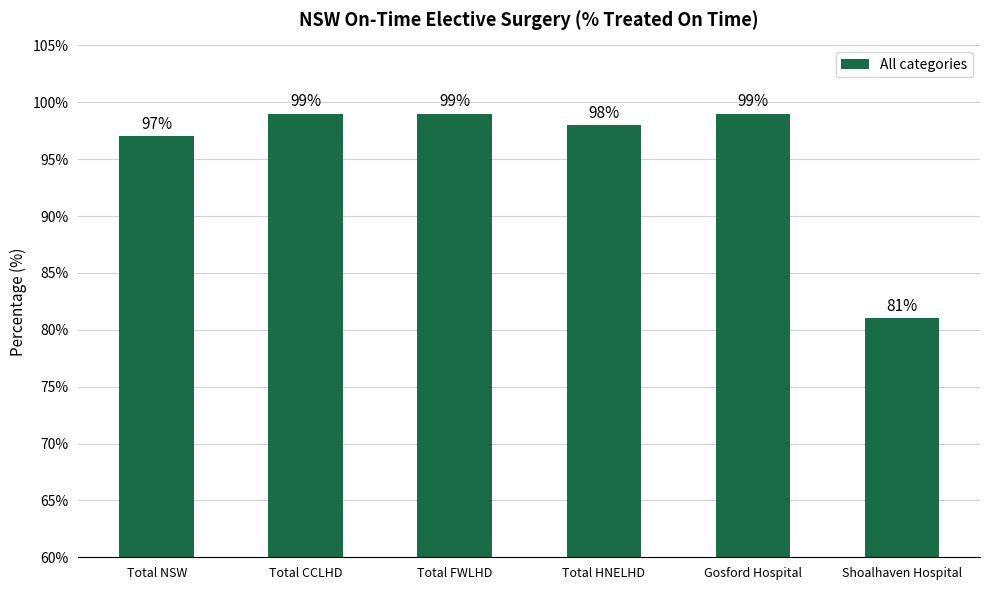

What is the greatest value displayed?

99